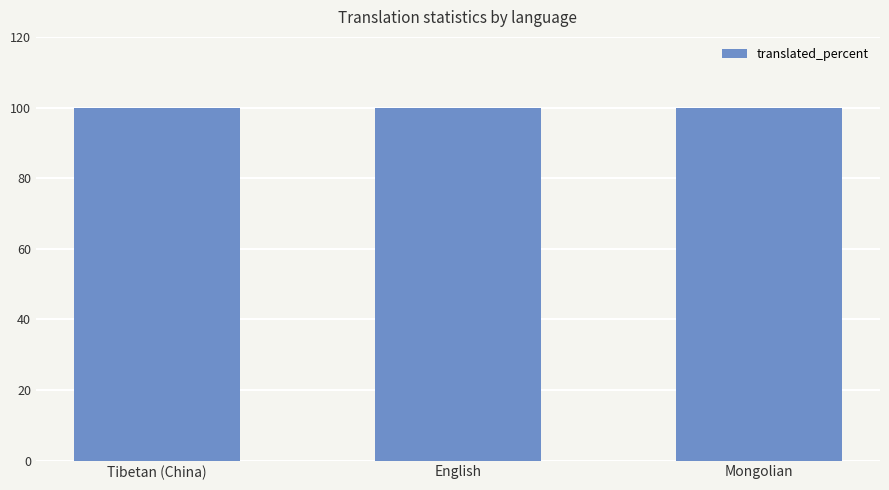

List the labels in order of readonly_percent value, largest first.

English, Tibetan (China), Mongolian